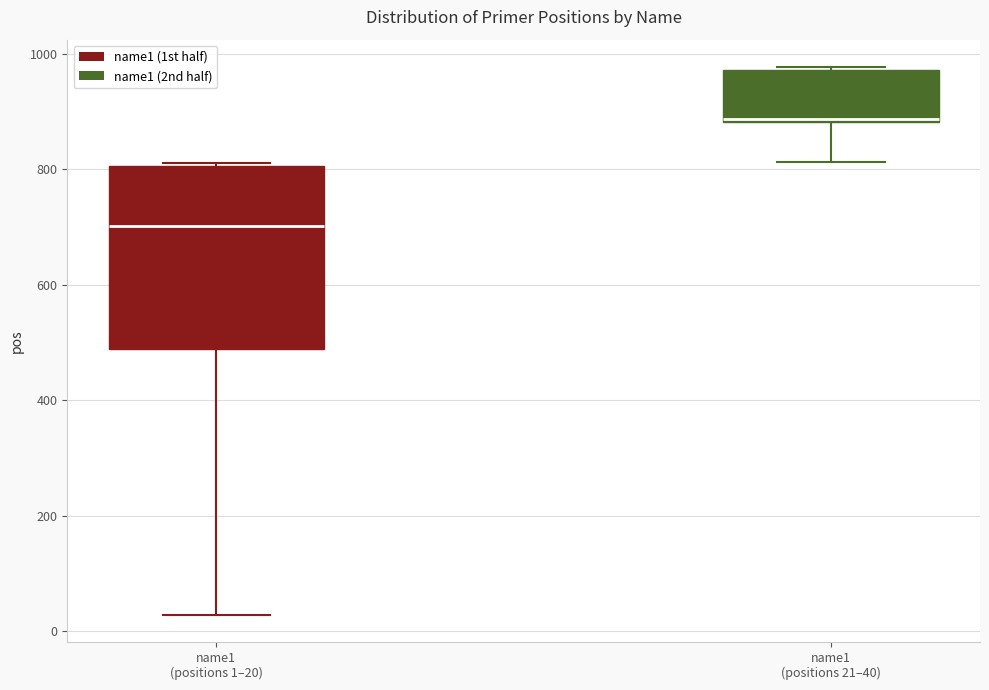

Where is the upper edge of the box for name1 (positions 1–20) on the y-axis? The values are not printed on the chart, so give them approximately, as read against the axis.

800